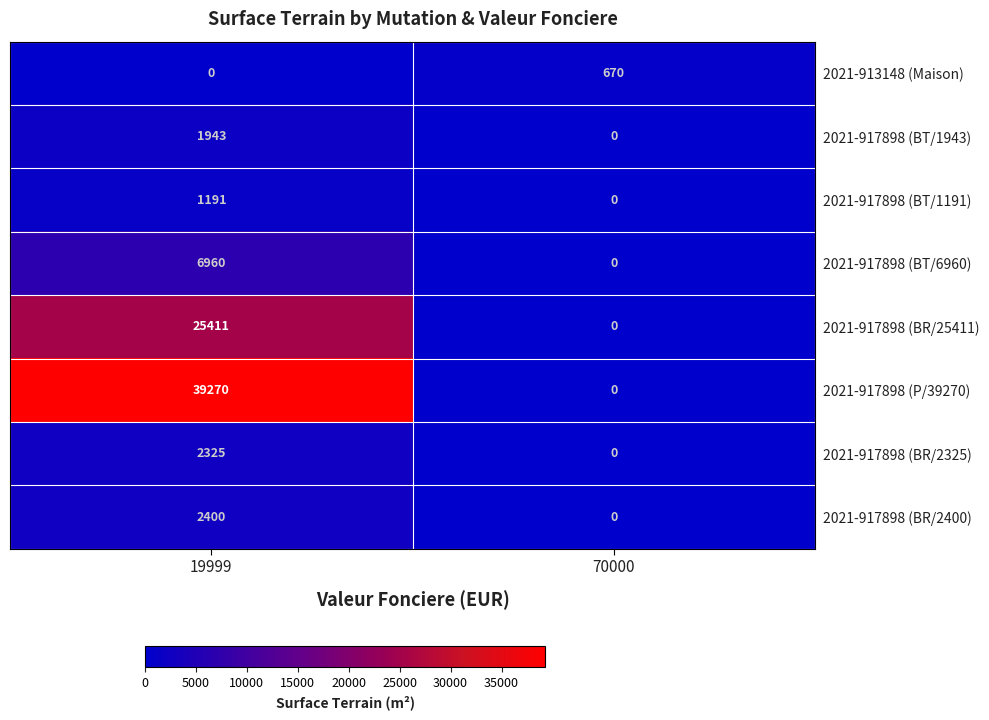

Reading left to right, what are all the values shown in this chart?

2021-913148 (Maison): 0	670
2021-917898 (BT/1943): 1943	0
2021-917898 (BT/1191): 1191	0
2021-917898 (BT/6960): 6960	0
2021-917898 (BR/25411): 25411	0
2021-917898 (P/39270): 39270	0
2021-917898 (BR/2325): 2325	0
2021-917898 (BR/2400): 2400	0